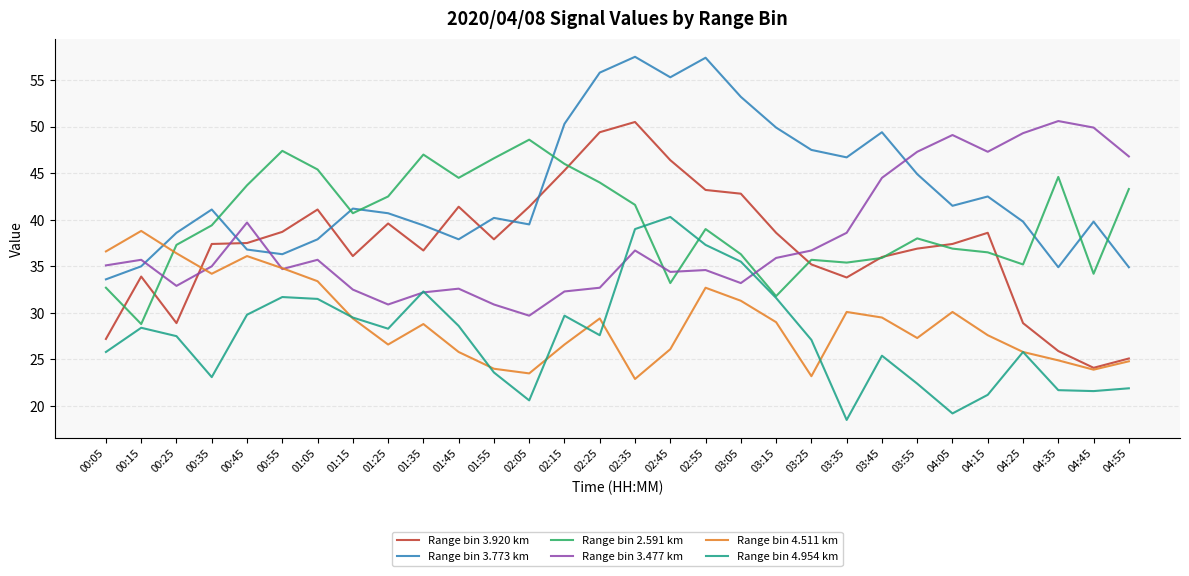

What is the spread (max minus min) of values at 02:55?

24.7